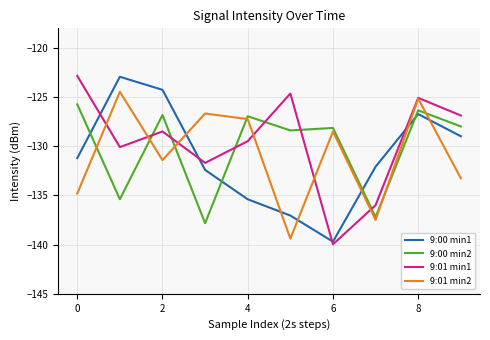

True or false: 9:00 min2 and 9:01 min1 cross at least once.

True